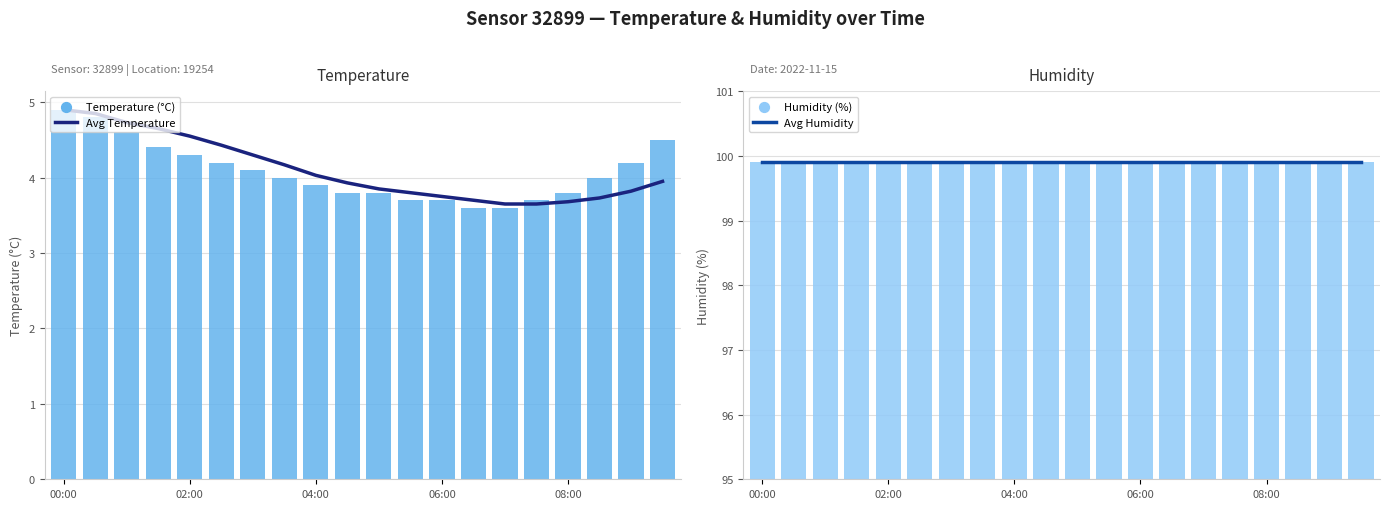

Which series has the largest total across all categories?

Avg Humidity